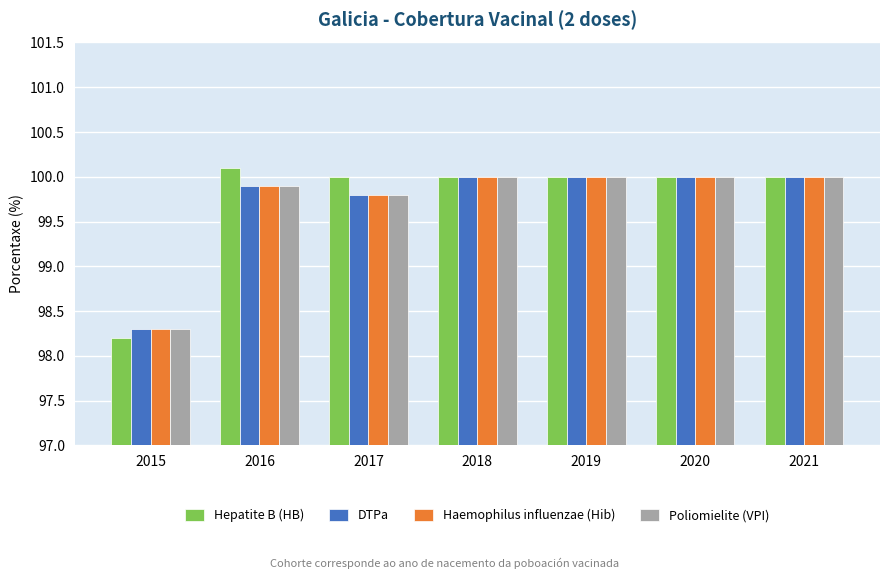

What is the value of the DTPa bar at the 3rd from the left?

99.8